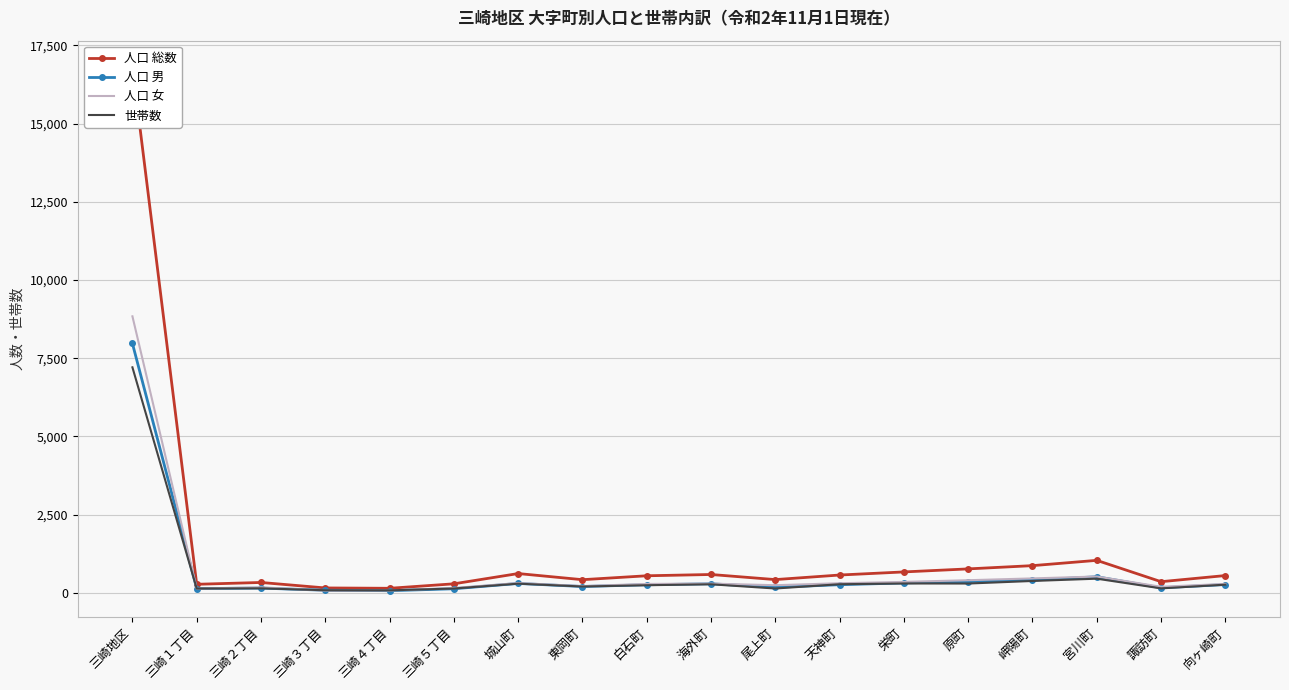

True or false: 人口 男 and 人口 総数 cross at least once.

False